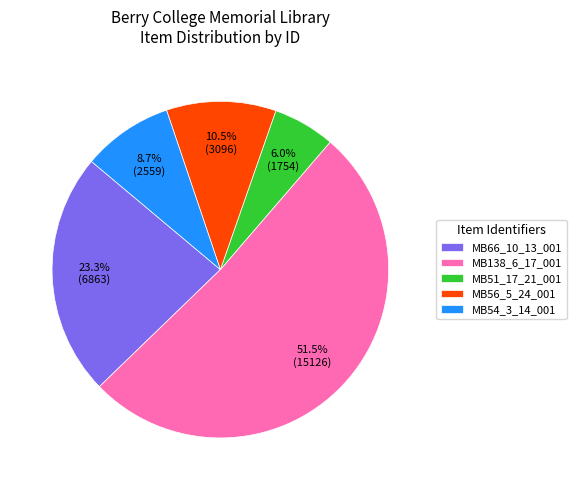

Which category accounts for the majority?

MB138_6_17_001